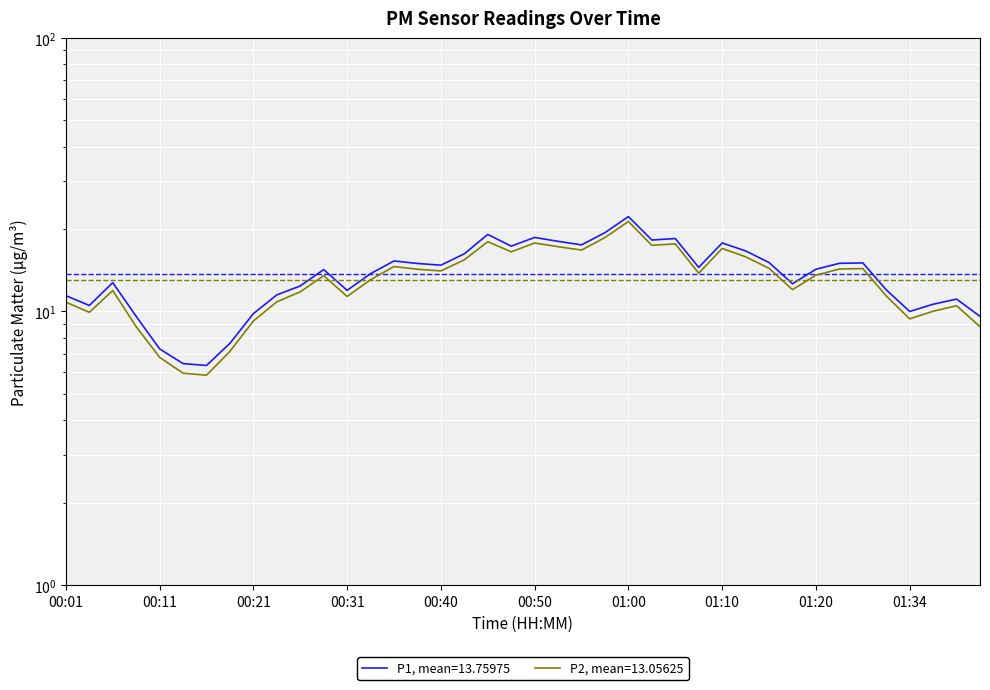

Between 00:26 and 00:58, which is larger?

00:58